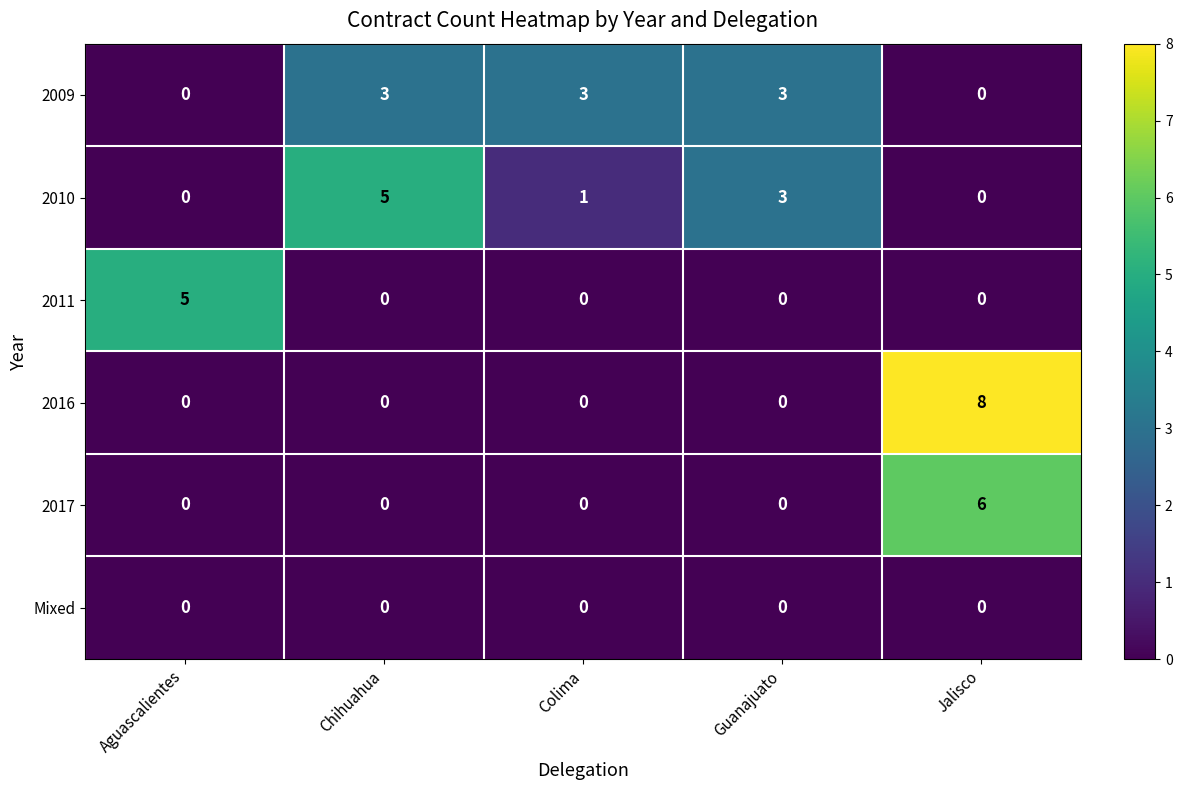

Which series changed the most between Chihuahua and Colima?

2010